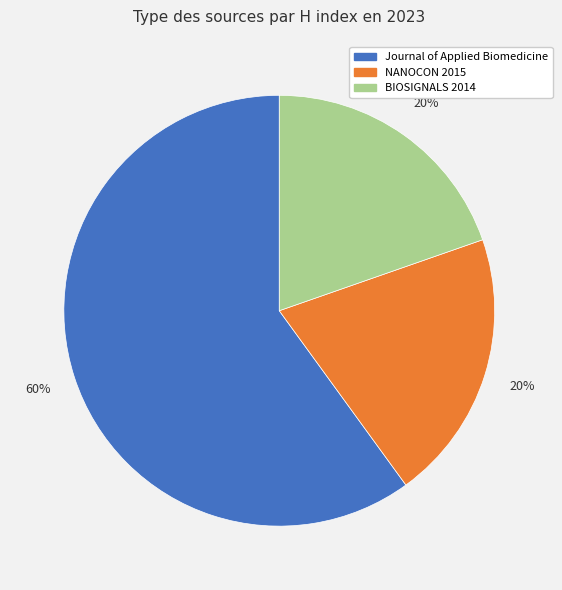

Is the sum of BIOSIGNALS 2014 and Journal of Applied Biomedicine greater than half?

Yes